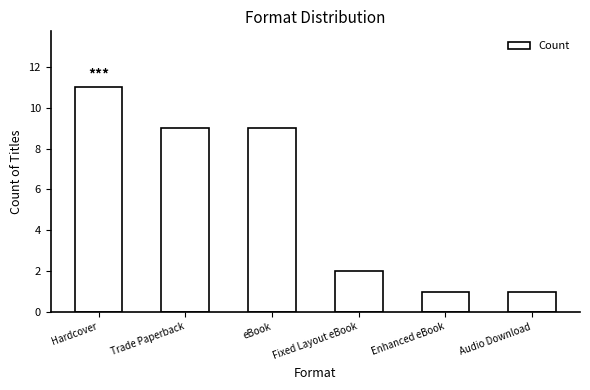

What is the change in value from Hardcover to Enhanced eBook?

-10